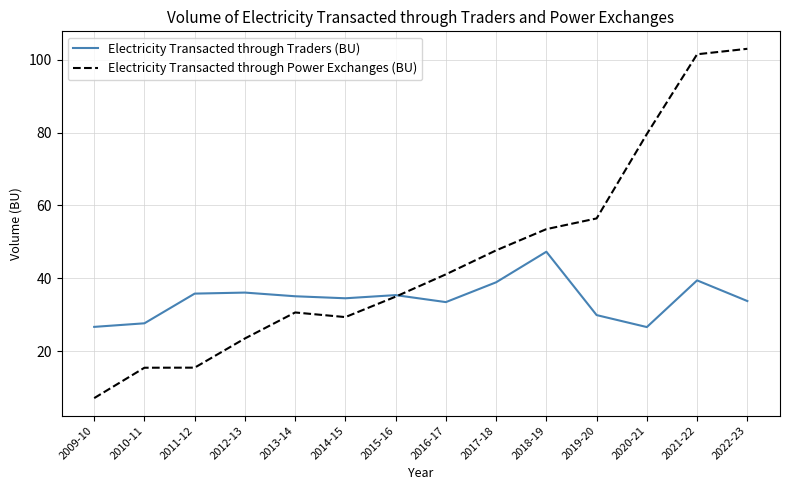

What is the approximate value of Electricity Transacted through Power Exchanges (BU) at 2020-21?

79.6